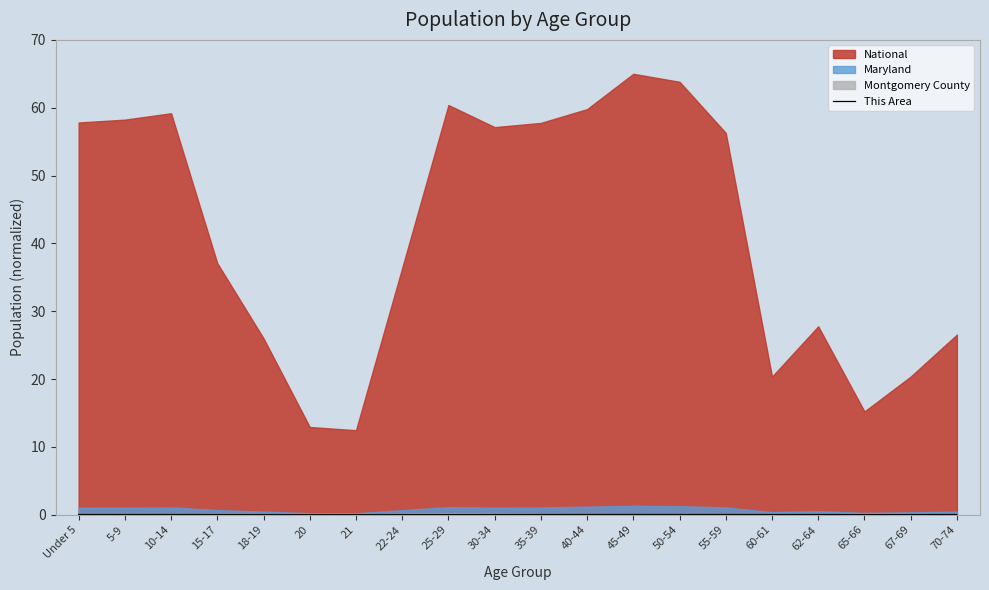

What is the label of the 9th point from the left?

25-29